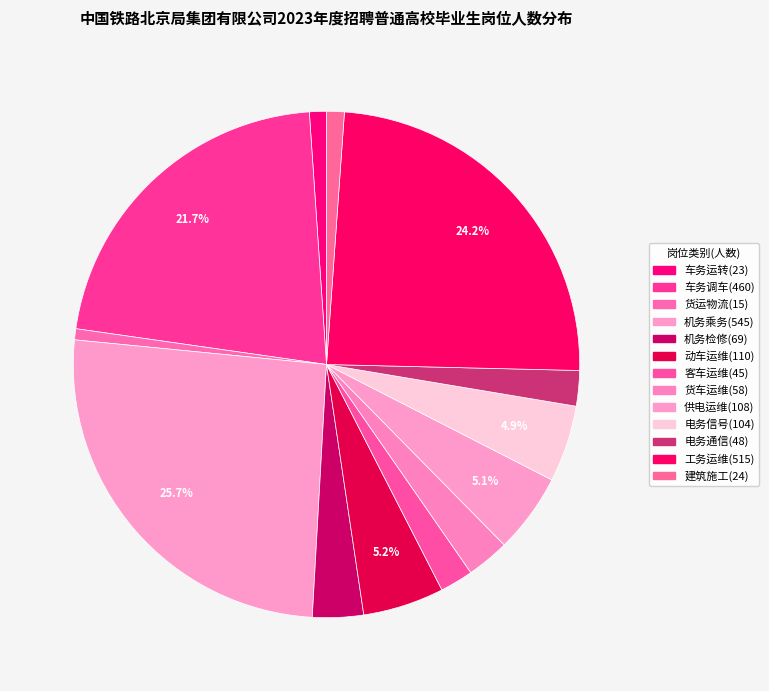

True or false: 客车运维(45) accounts for 14% of the total.

False